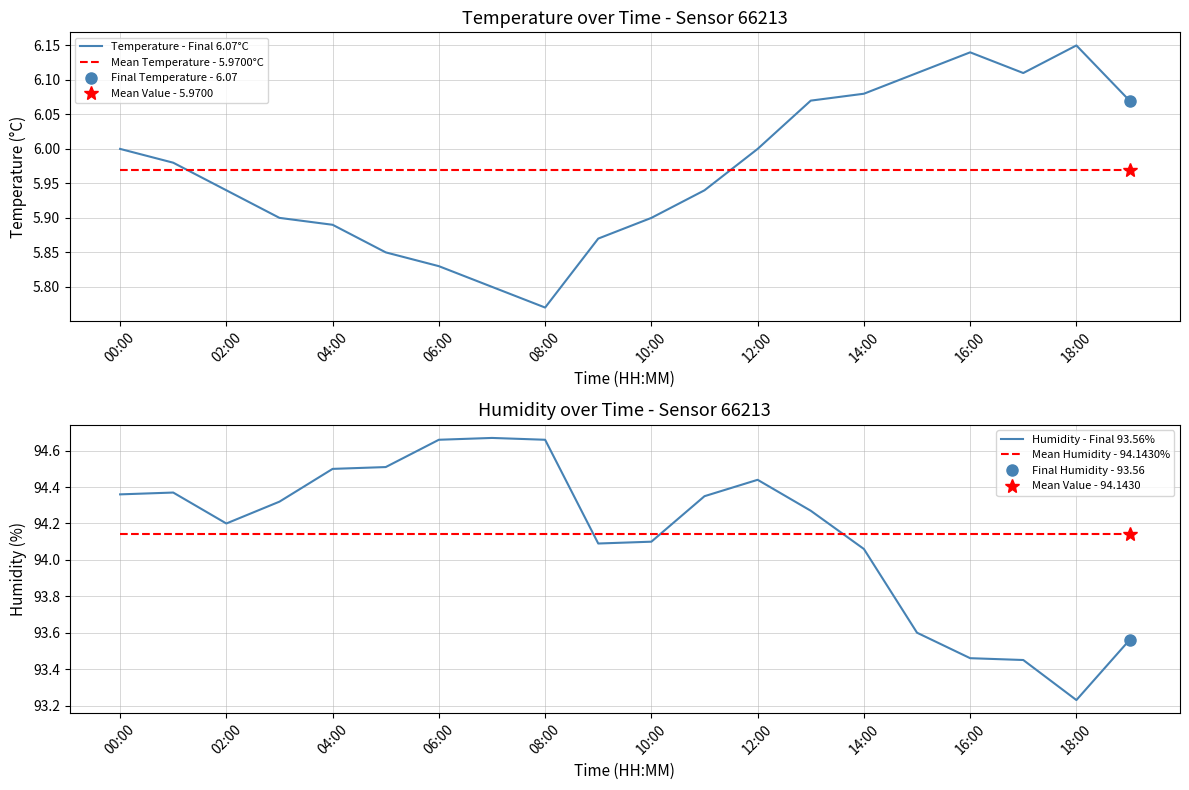

Between 00:00 and 11, which series saw the biggest shift?

Temperature - Final 6.07°C